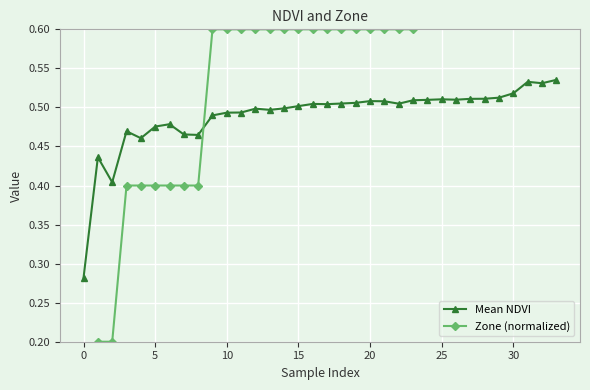

List the series in order of their overall mean, highest first.

Zone (normalized), Mean NDVI